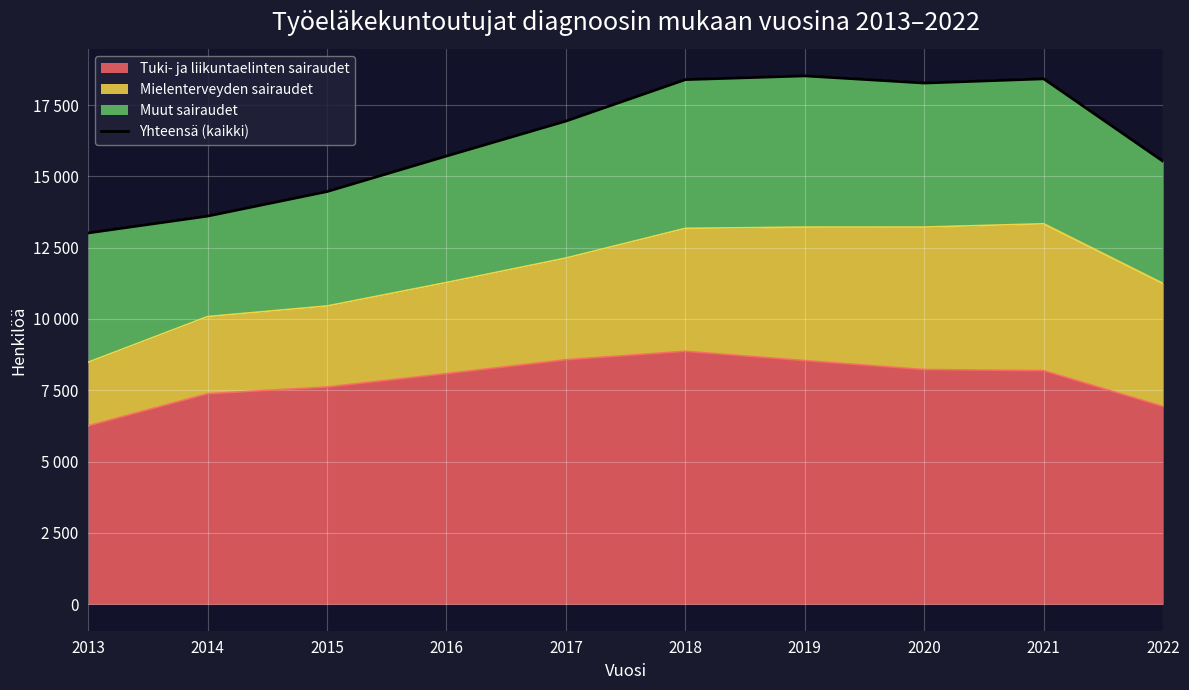

At which category does the data reach its first local peak?

2019